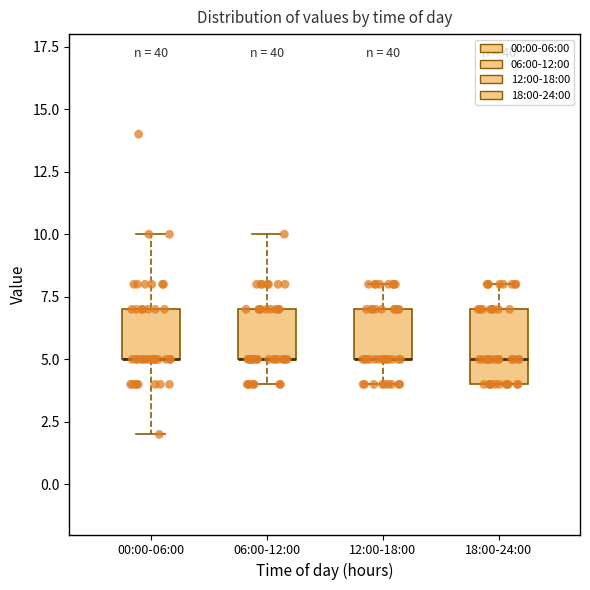

Reading left to right, read every box against the y-axis: the position of its median line, the range the box covers, and the ends of its whiskers. The values are not printed on the chart, so give them approximately, as read against the axis.

00:00-06:00: median 5 (drawn on the box's lower edge), box 5 to 7, whiskers 2 to 10
06:00-12:00: median 5 (drawn on the box's lower edge), box 5 to 7, whiskers 4 to 10
12:00-18:00: median 5 (drawn on the box's lower edge), box 5 to 7, whiskers 4 to 8
18:00-24:00: median 5, box 4 to 7, whiskers 4 to 8